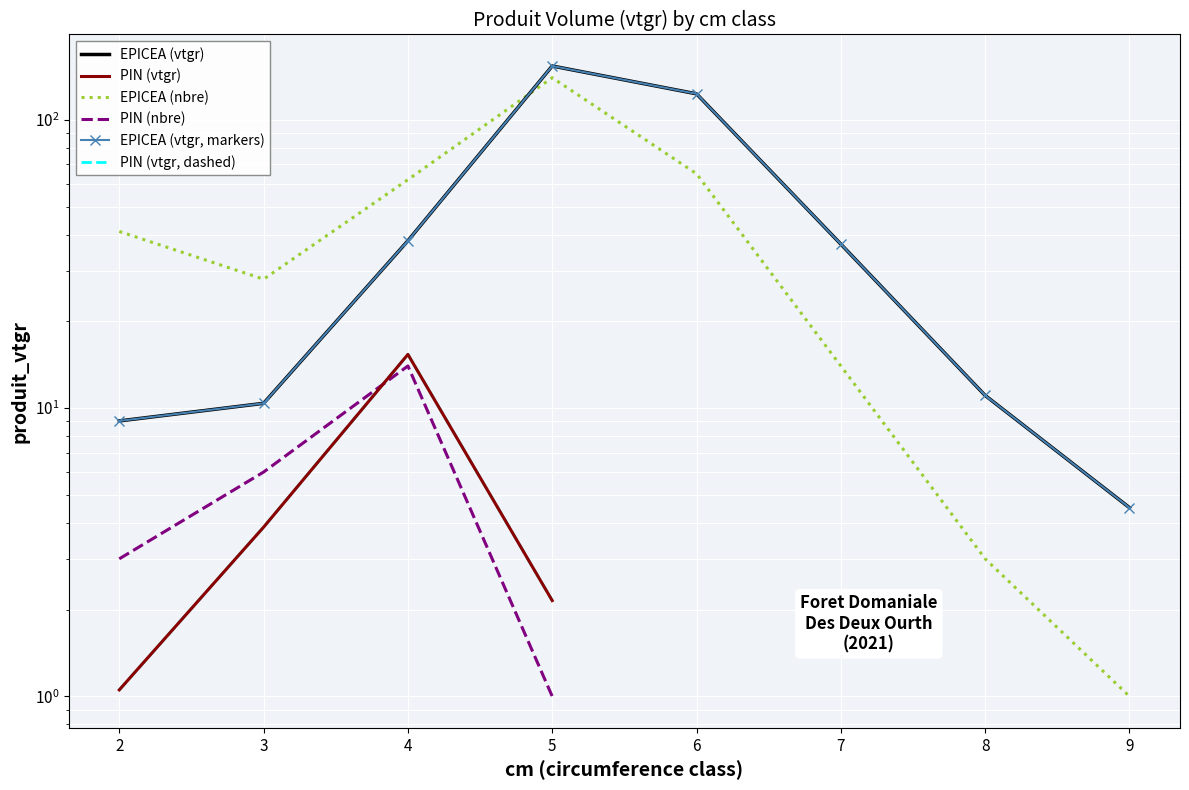

Count the number of values greater than 37.

4